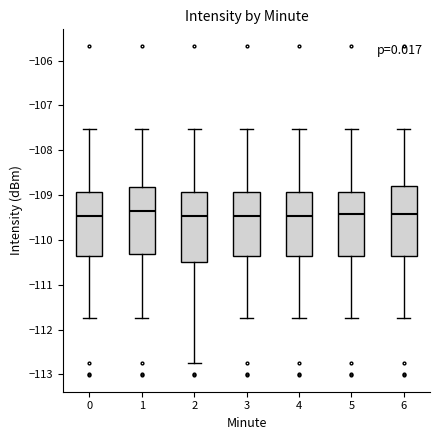

Where does the lower whisker of the box at x = 0 end on the y-axis? The values are not printed on the chart, so give them approximately, as read against the axis.

-111.7